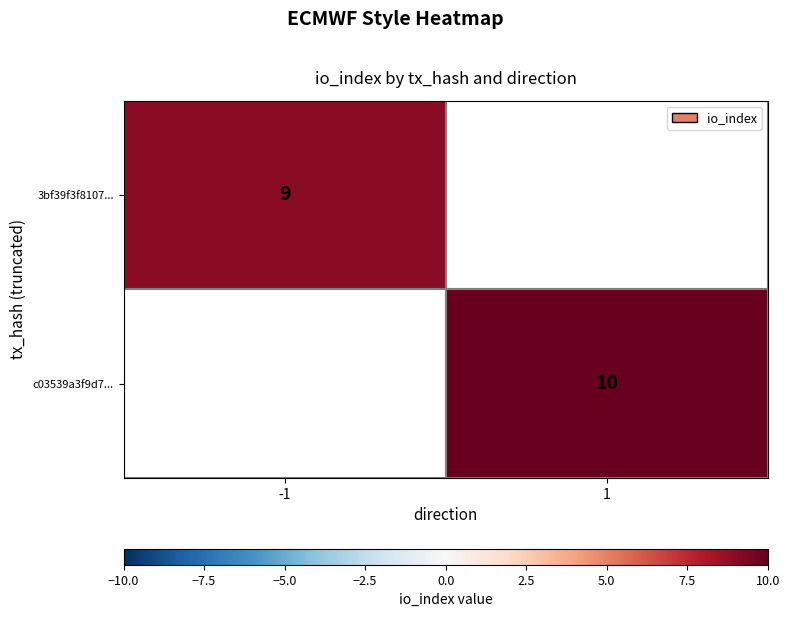

The 3bf39f3f8107... series shows 15.3 at -1. True or false?

False